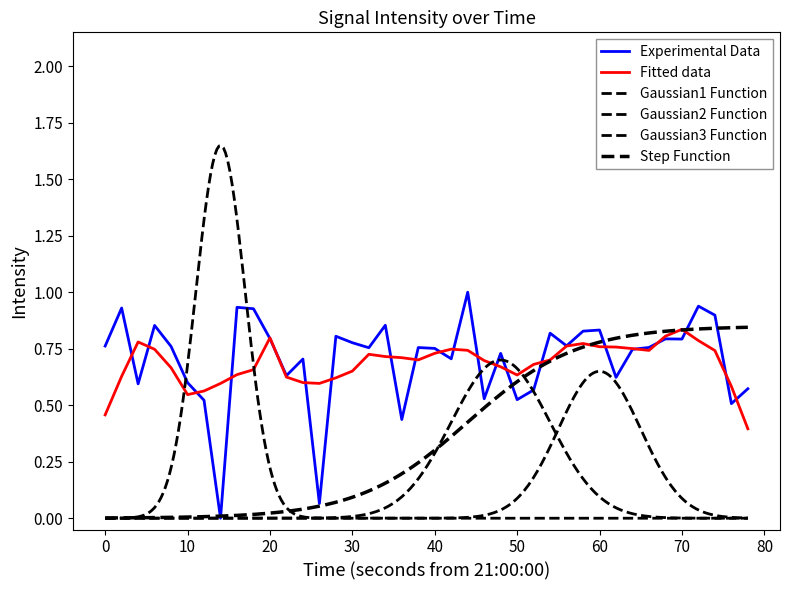

Is it true that Experimental Data equals 1.1 at 60?

False